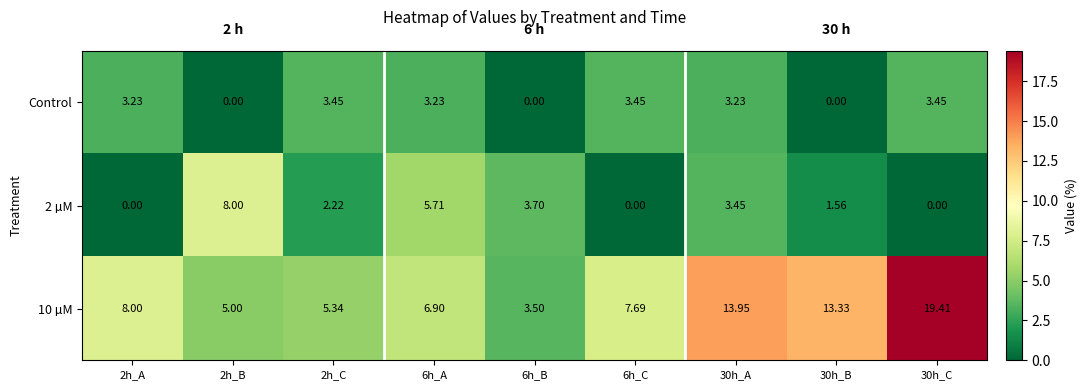

Is the value of Control at 2h_C greater than the value of 10 µM at 2h_A?

No